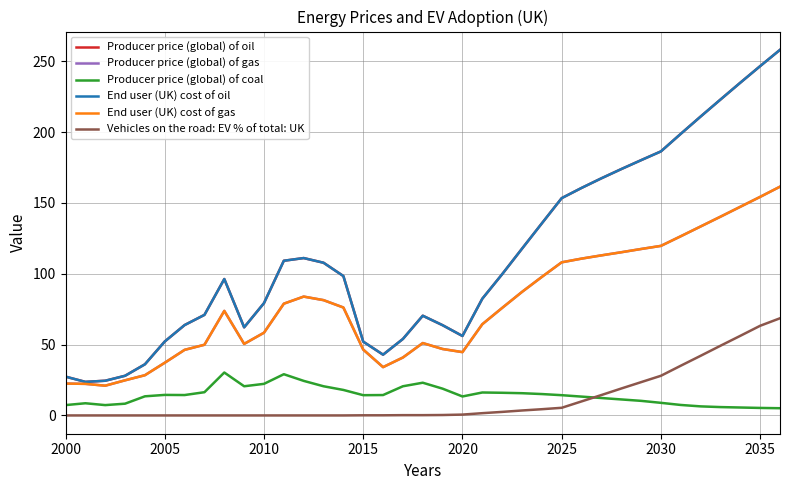

Does the chart have visible grid lines?

Yes